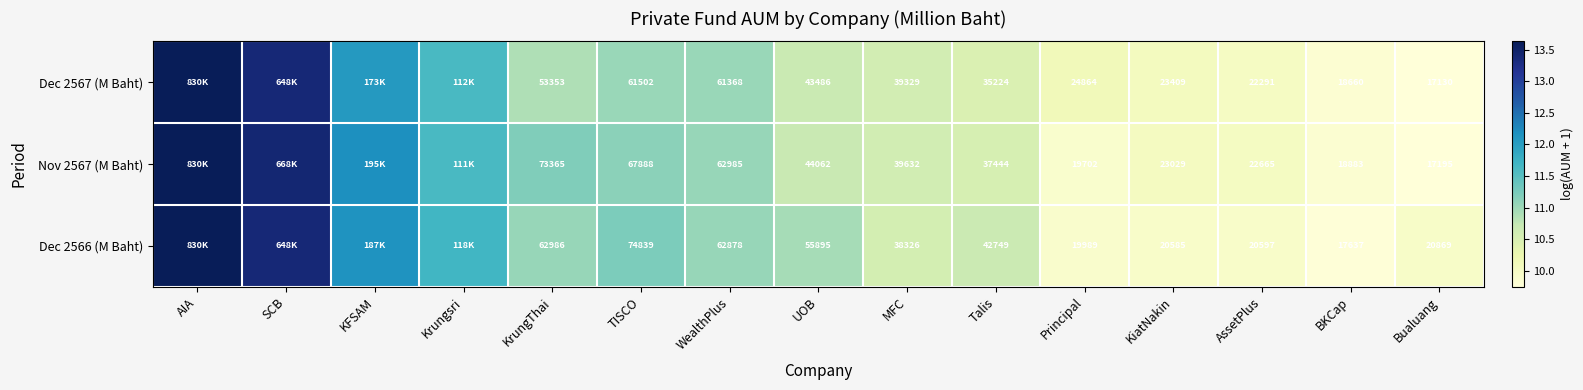

The value of Nov 2567 (M Baht) at UOB is 15.5. True or false?

False